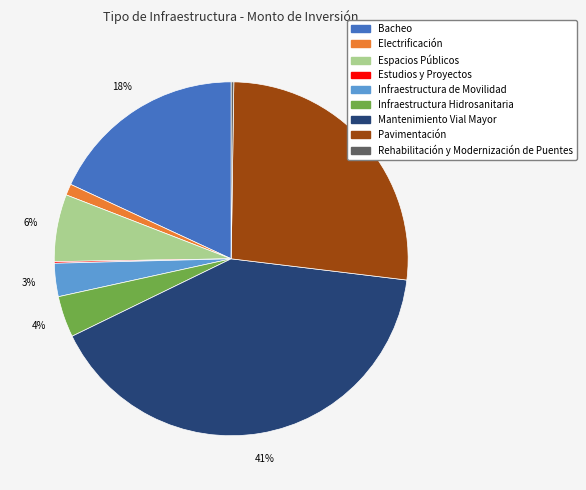

Combined, do Mantenimiento Vial Mayor and Infraestructura Hidrosanitaria account for over 50%?

No